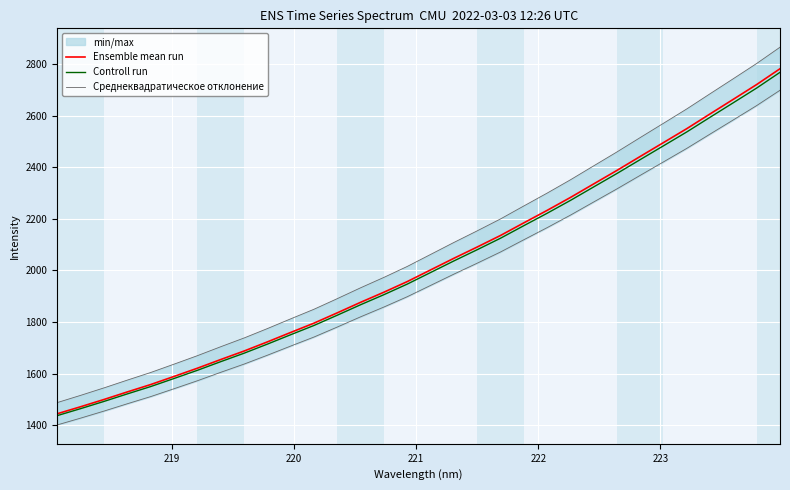

What is the highest value of the Ensemble mean run series?

2782.5